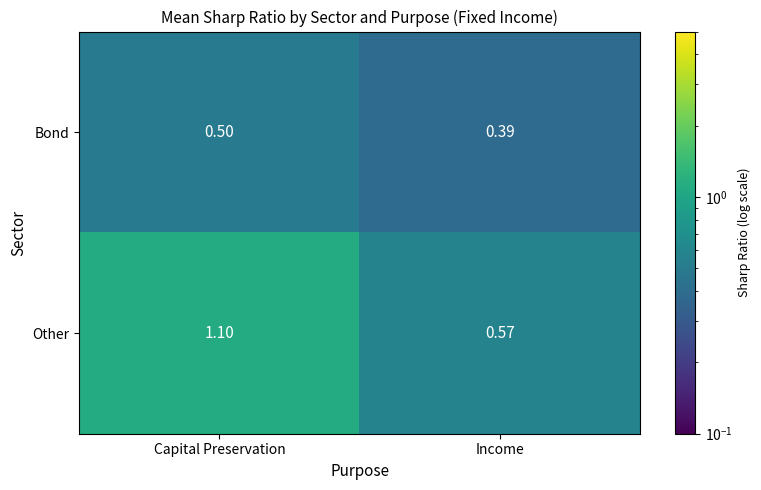

List the series in order of their overall mean, highest first.

Other, Bond